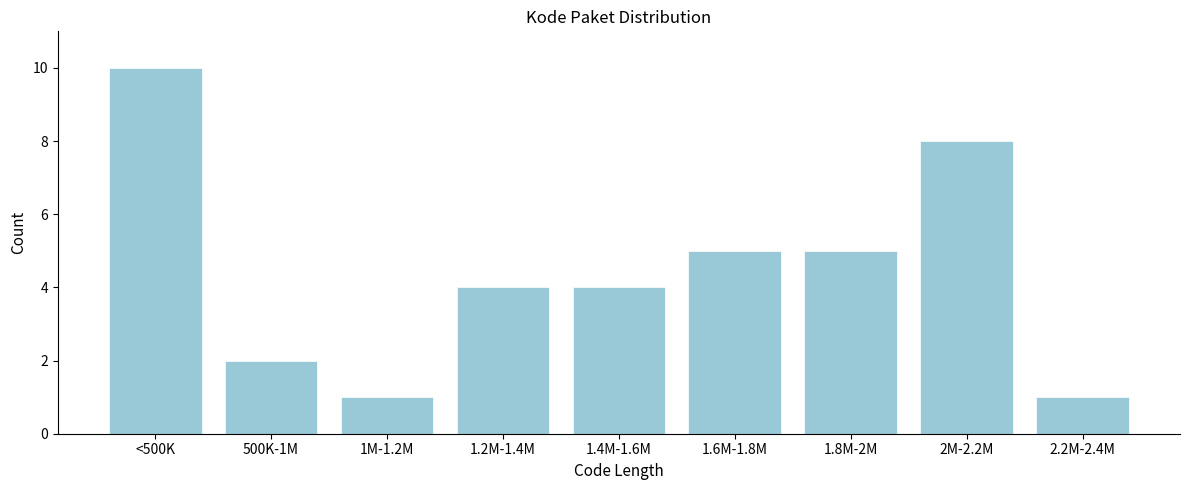

Reading right to left, extract all data points from this chart.

2.2M-2.4M=1	2M-2.2M=8	1.8M-2M=5	1.6M-1.8M=5	1.4M-1.6M=4	1.2M-1.4M=4	1M-1.2M=1	500K-1M=2	<500K=10